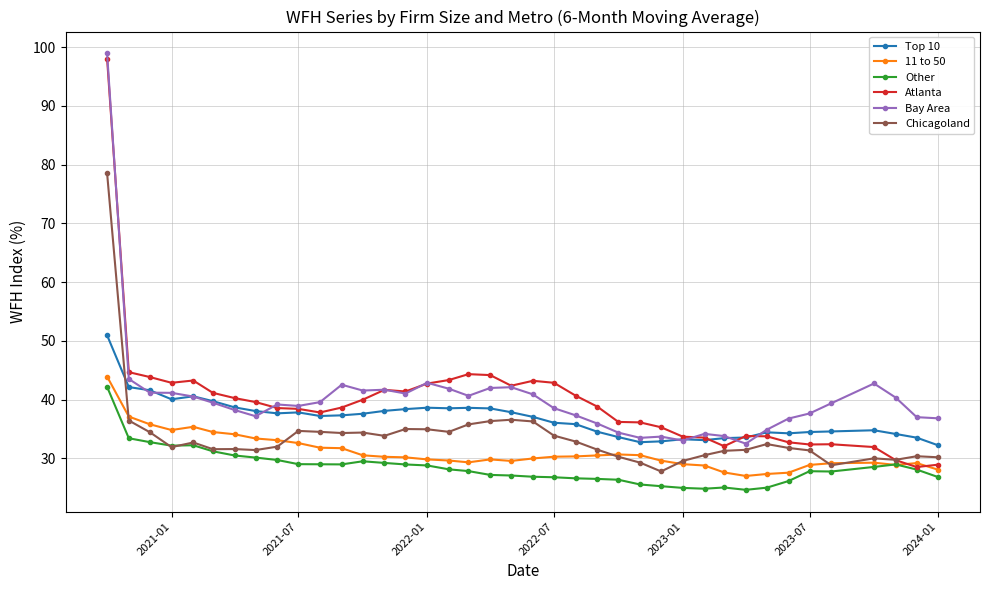

How many lines are shown in the chart?

6